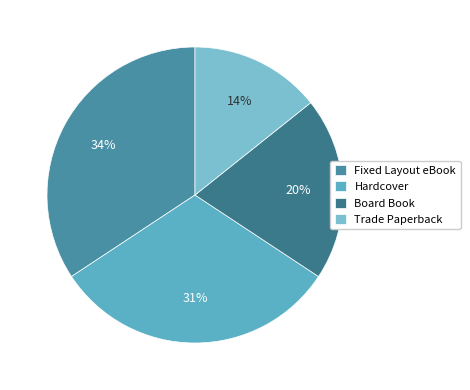

How many segments does this pie chart have?

4